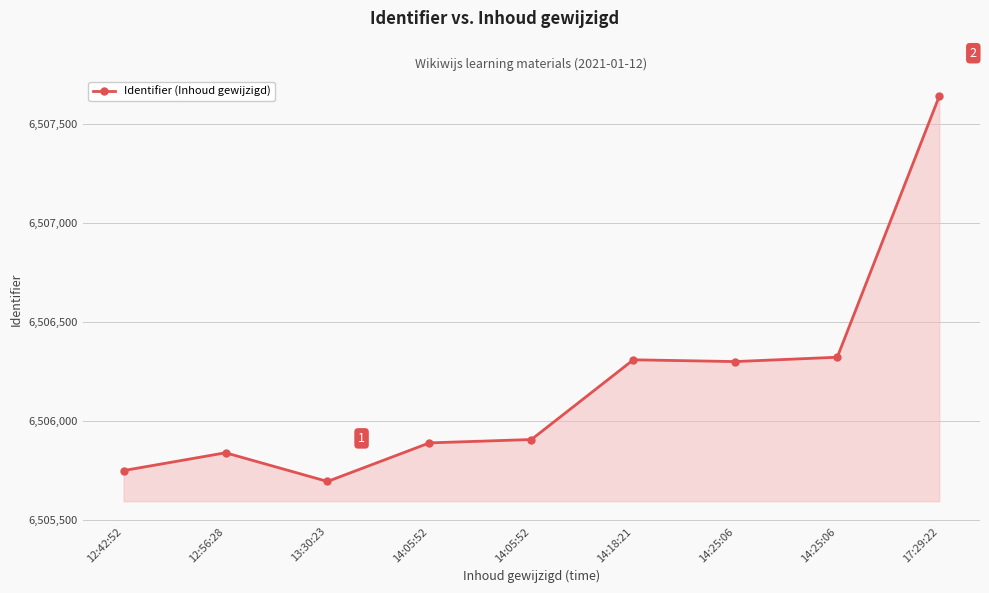

How many lines are shown in the chart?

1